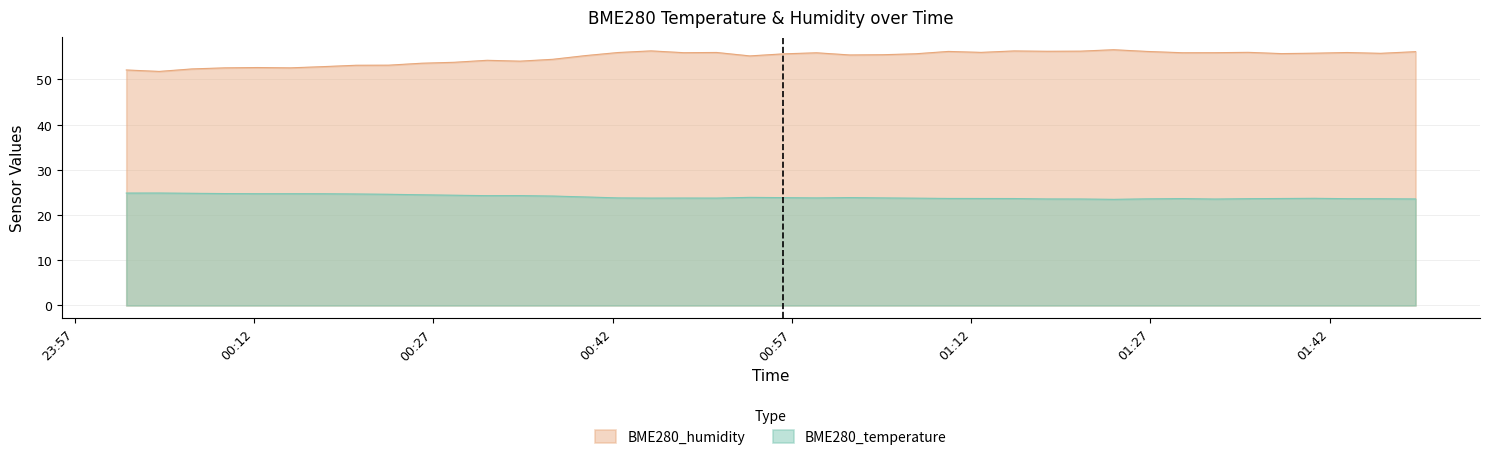

The BME280_temperature series shows 13.8 at 2022/05/22 00:06:48. True or false?

False